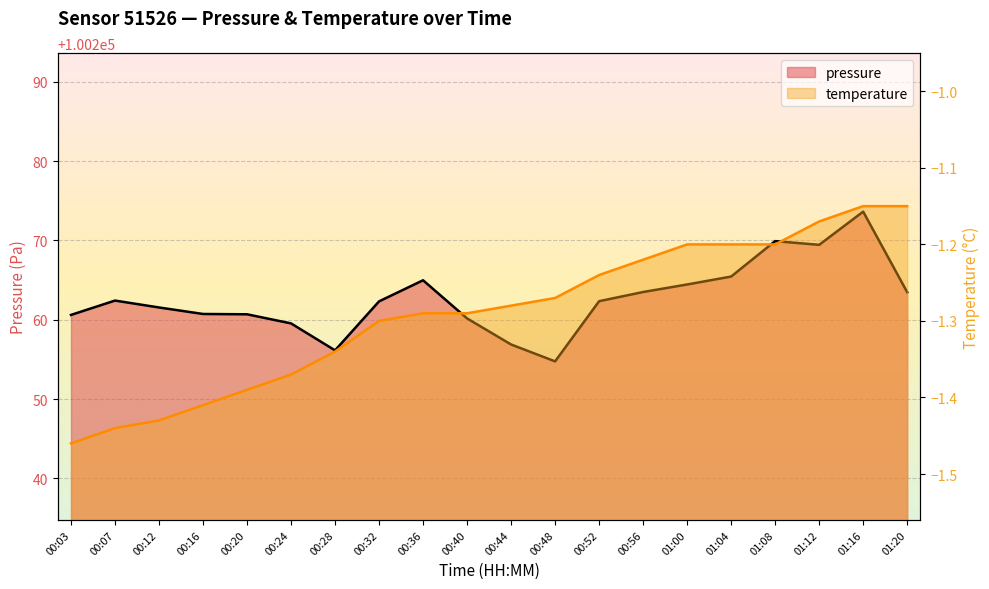

Reading left to right, transcribe all the data shown in this chart.

pressure: 00:03=100260.6	00:07=100262.4	00:12=100261.6	00:16=100260.7	00:20=100260.7	00:24=100259.5	00:28=100256.1	00:32=100262.3	00:36=100265.0	00:40=100260.2	00:44=100256.9	00:48=100254.8	00:52=100262.3	00:56=100263.5	01:00=100264.4	01:04=100265.4	01:08=100269.9	01:12=100269.4	01:16=100273.6	01:20=100263.5
temperature: 00:03=-1.5	00:07=-1.4	00:12=-1.4	00:16=-1.4	00:20=-1.4	00:24=-1.4	00:28=-1.3	00:32=-1.3	00:36=-1.3	00:40=-1.3	00:44=-1.3	00:48=-1.3	00:52=-1.2	00:56=-1.2	01:00=-1.2	01:04=-1.2	01:08=-1.2	01:12=-1.2	01:16=-1.1	01:20=-1.1